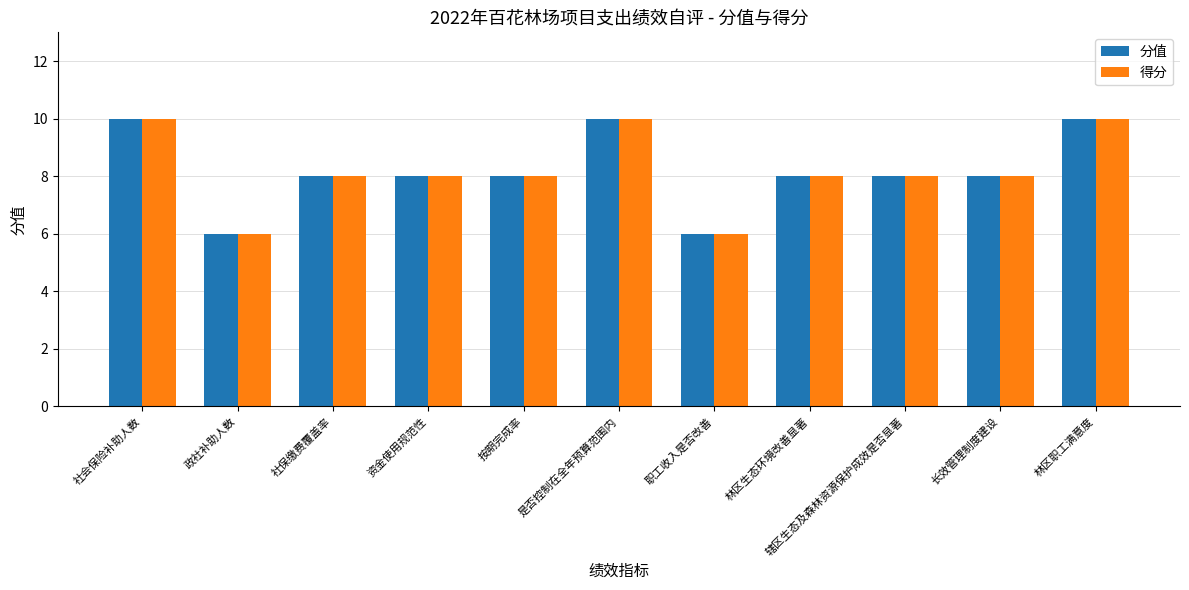

Count the 得分 values in the range 8 to 10.

9